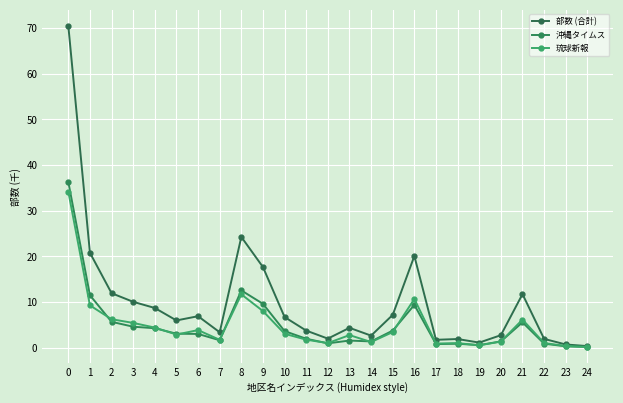

At 5, list the series in order from smallest to largest.

琉球新報, 沖縄タイムス, 部数 (合計)